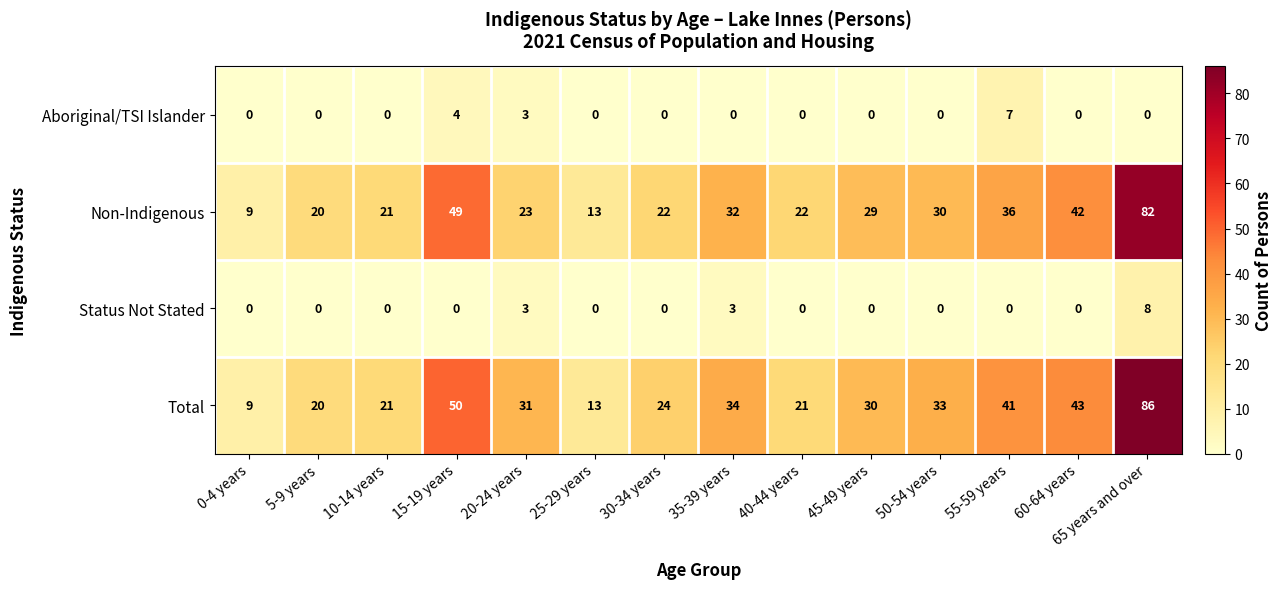

List the series in order of their peak value, lowest first.

Aboriginal/TSI Islander, Status Not Stated, Non-Indigenous, Total